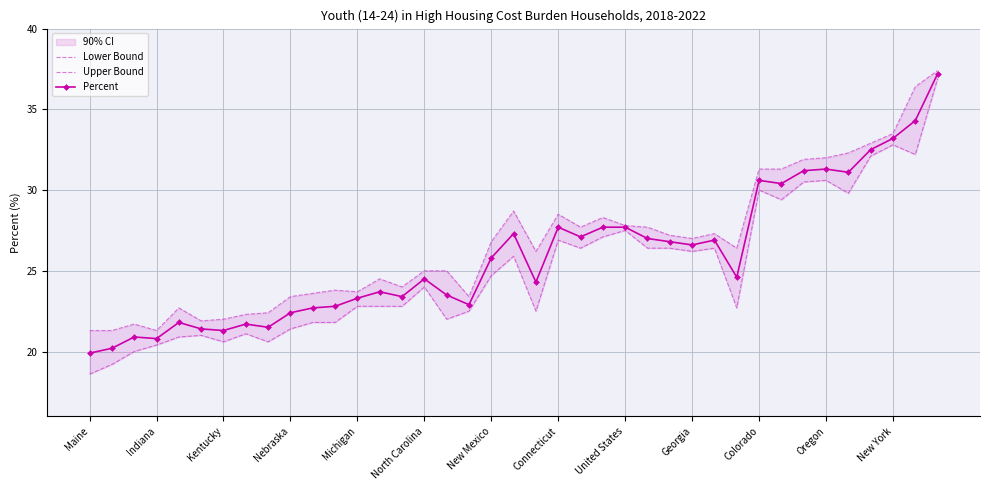

True or false: Lower Bound and Percent cross at least once.

False